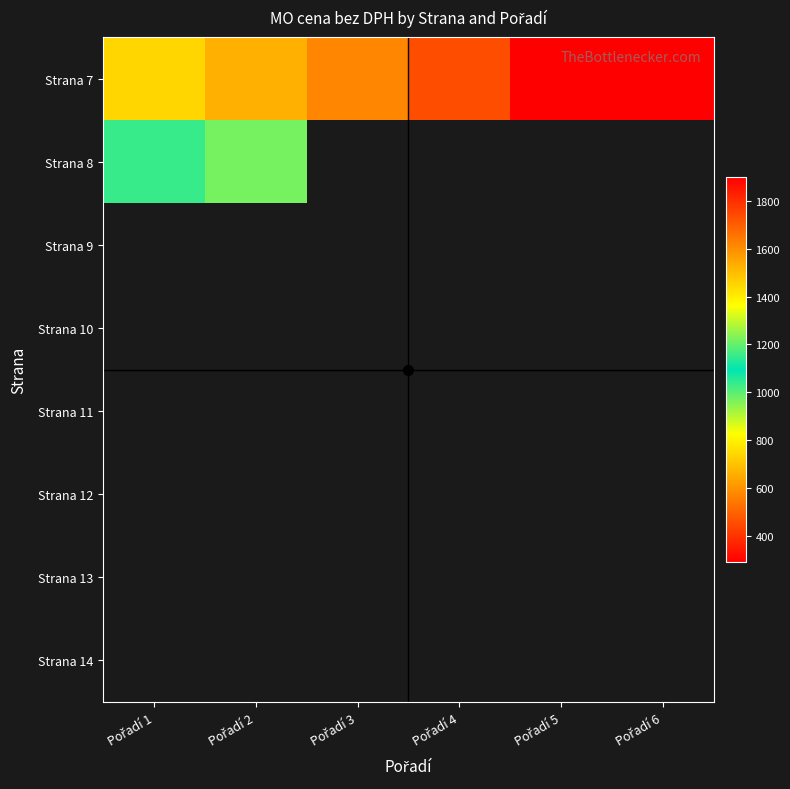

The Strana 7 series shows 1735.0 at Pořadí 4. True or false?

True